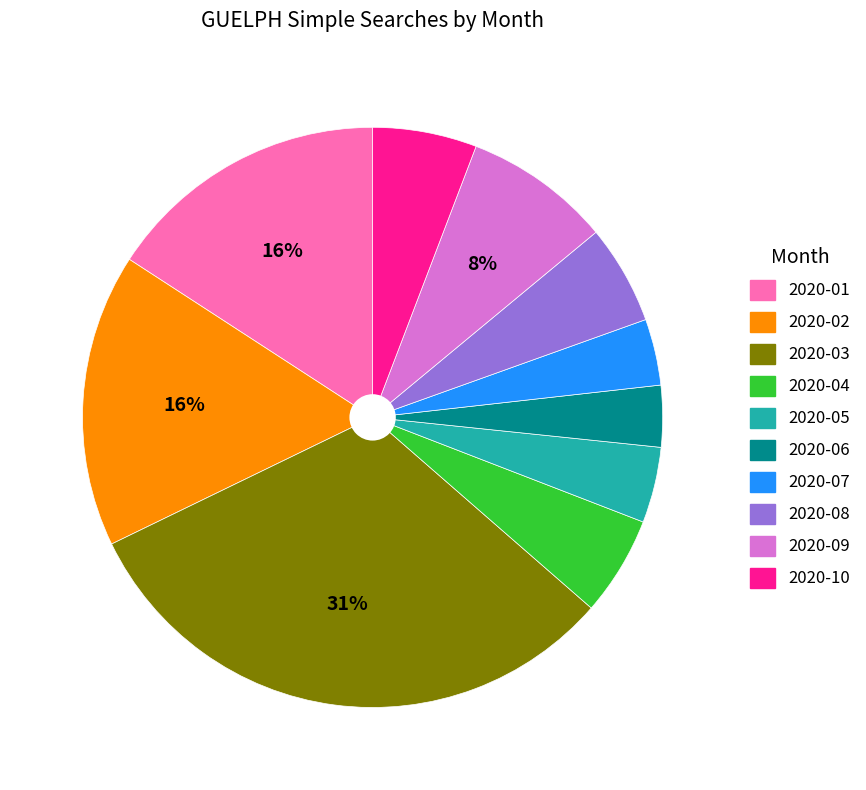

Does 2020-08 represent more than half of the total?

No